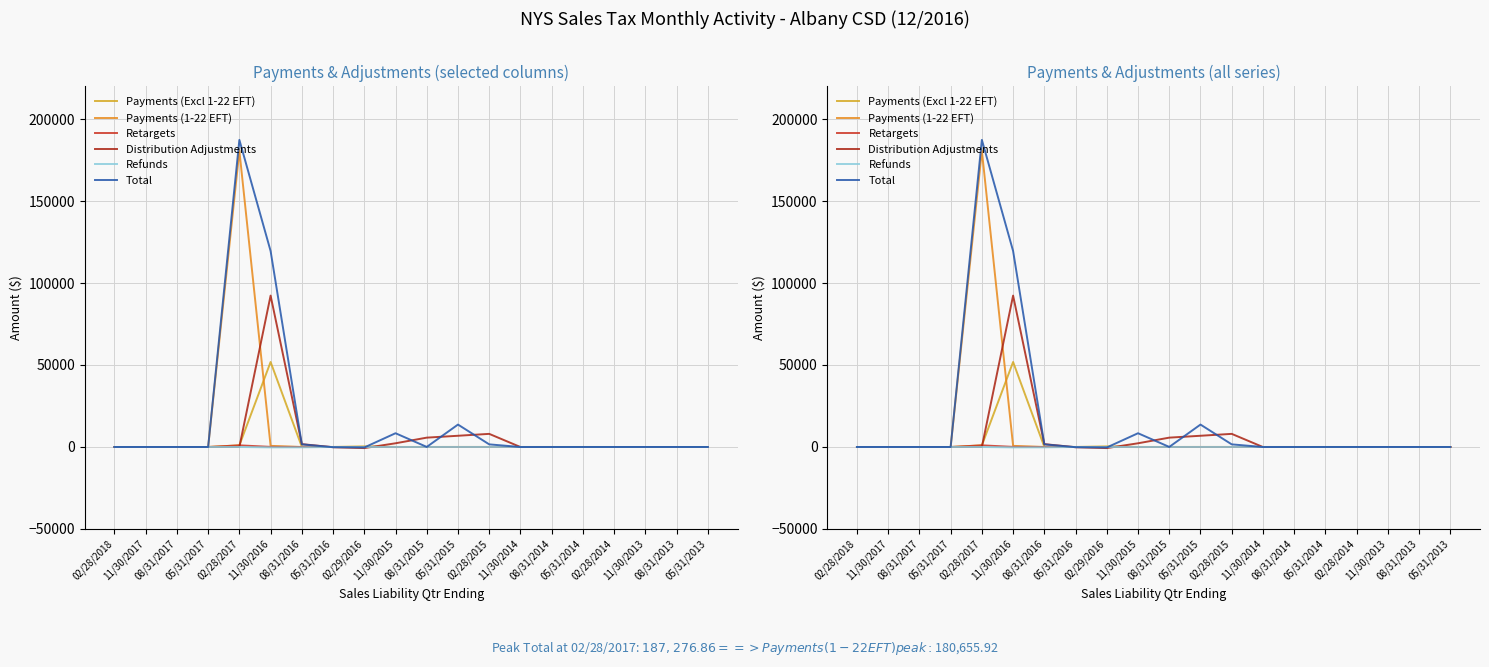

True or false: Payments (1-22 EFT) and Refunds intersect in this chart.

False